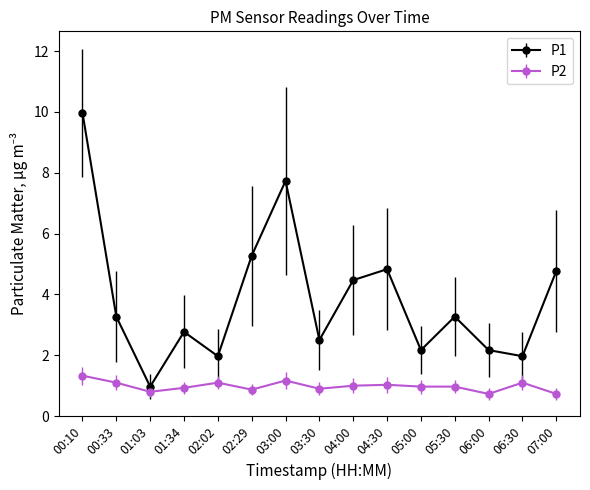

The P1 series shows 2.0 at 06:30. True or false?

True